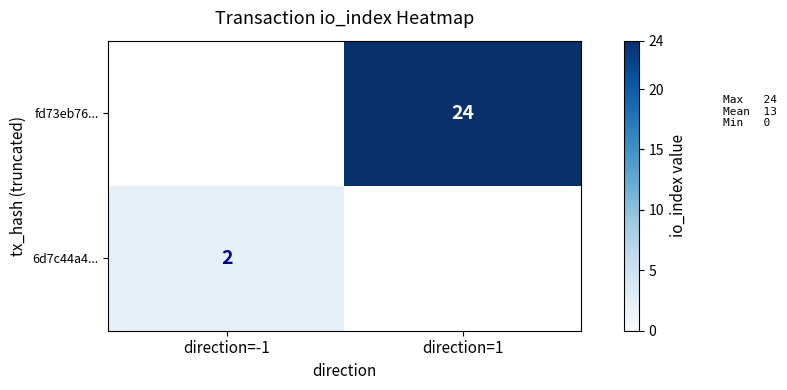

The value of 6d7c44a4... at direction=-1 is 3. True or false?

False